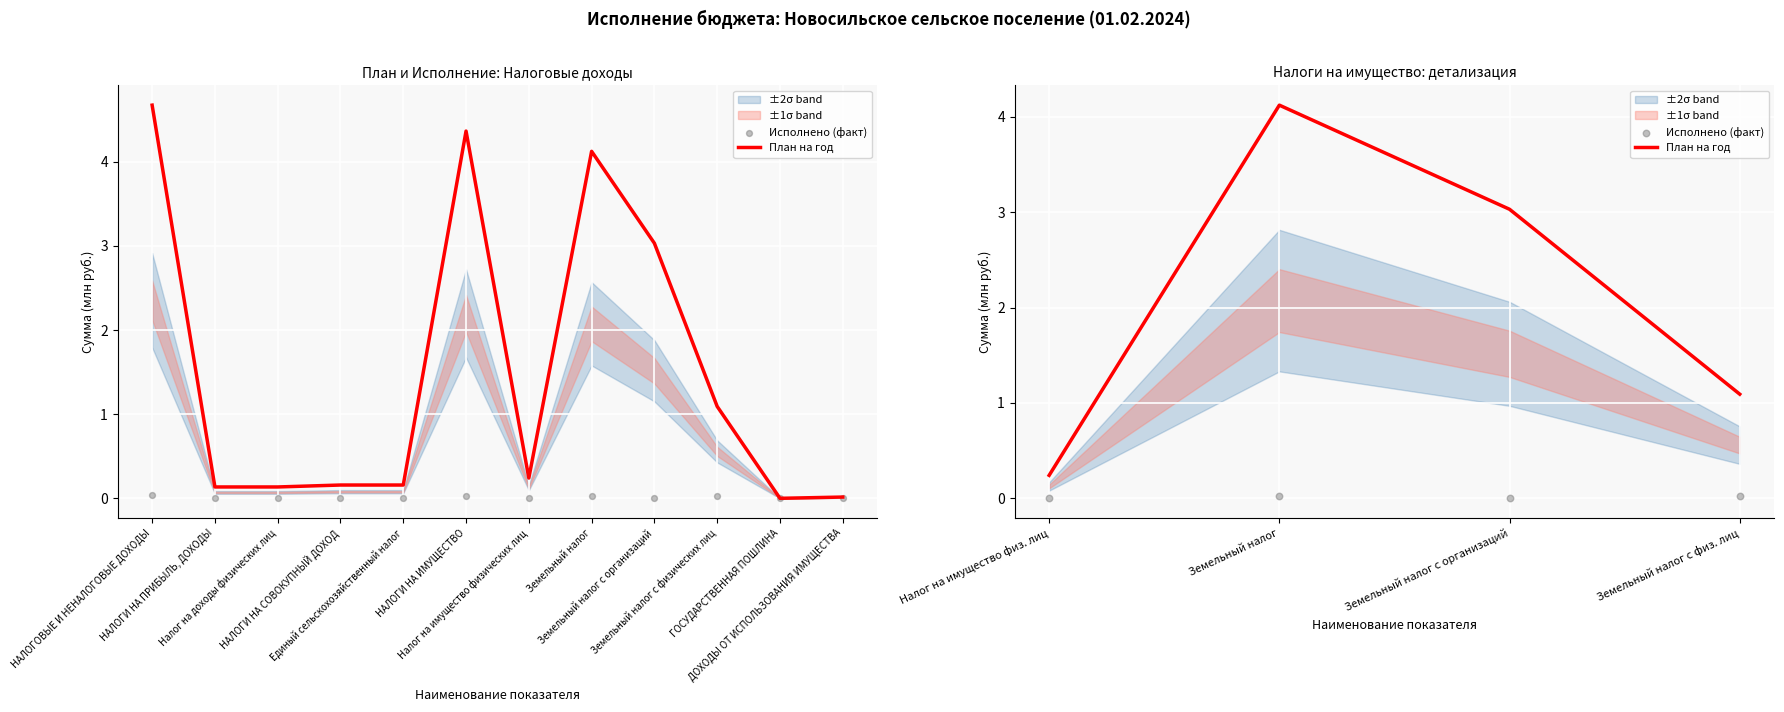

At how many categories does at least one series exceed 1?

3